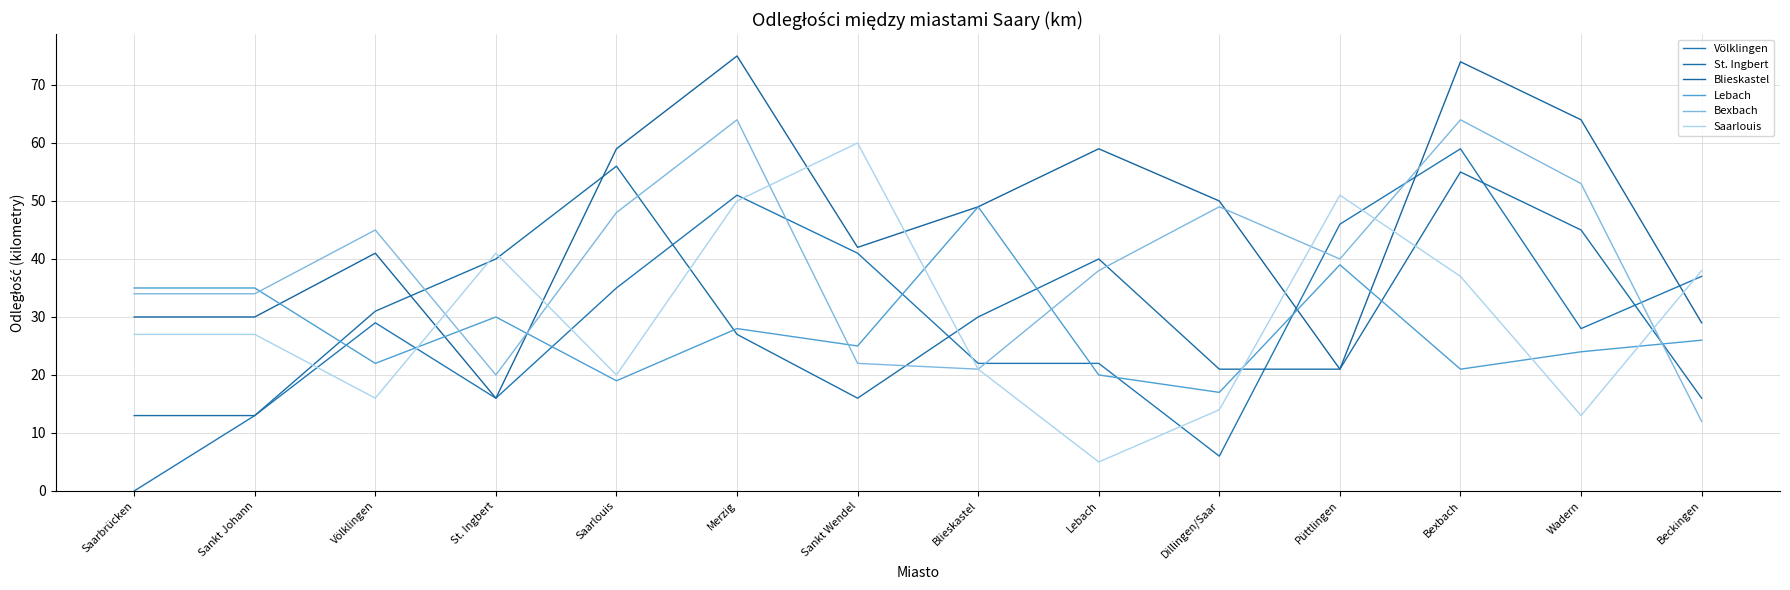

What is the difference between the maximum and minimum values in the Bexbach series?

52